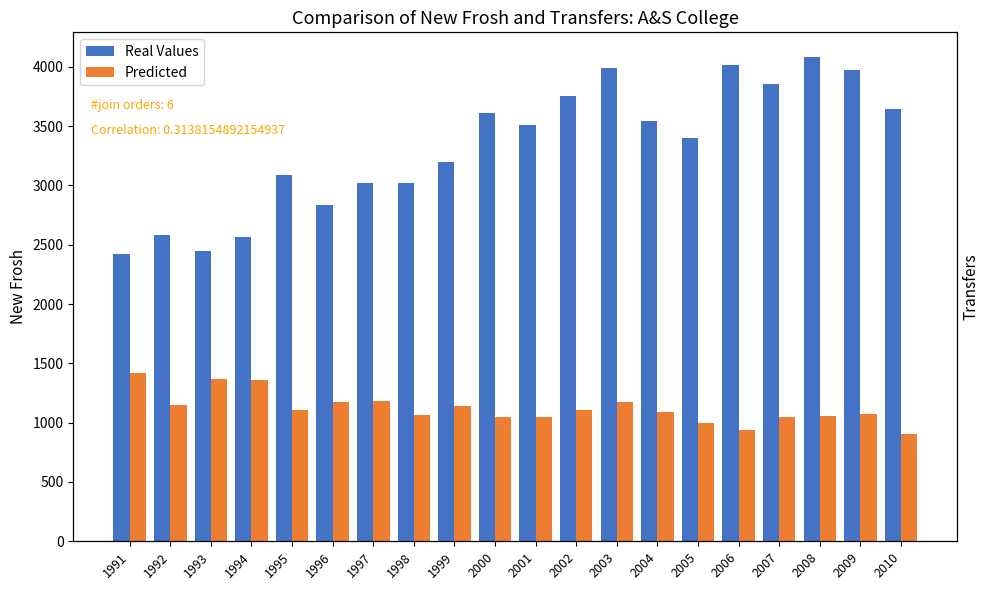

How many bars are there in total?

40